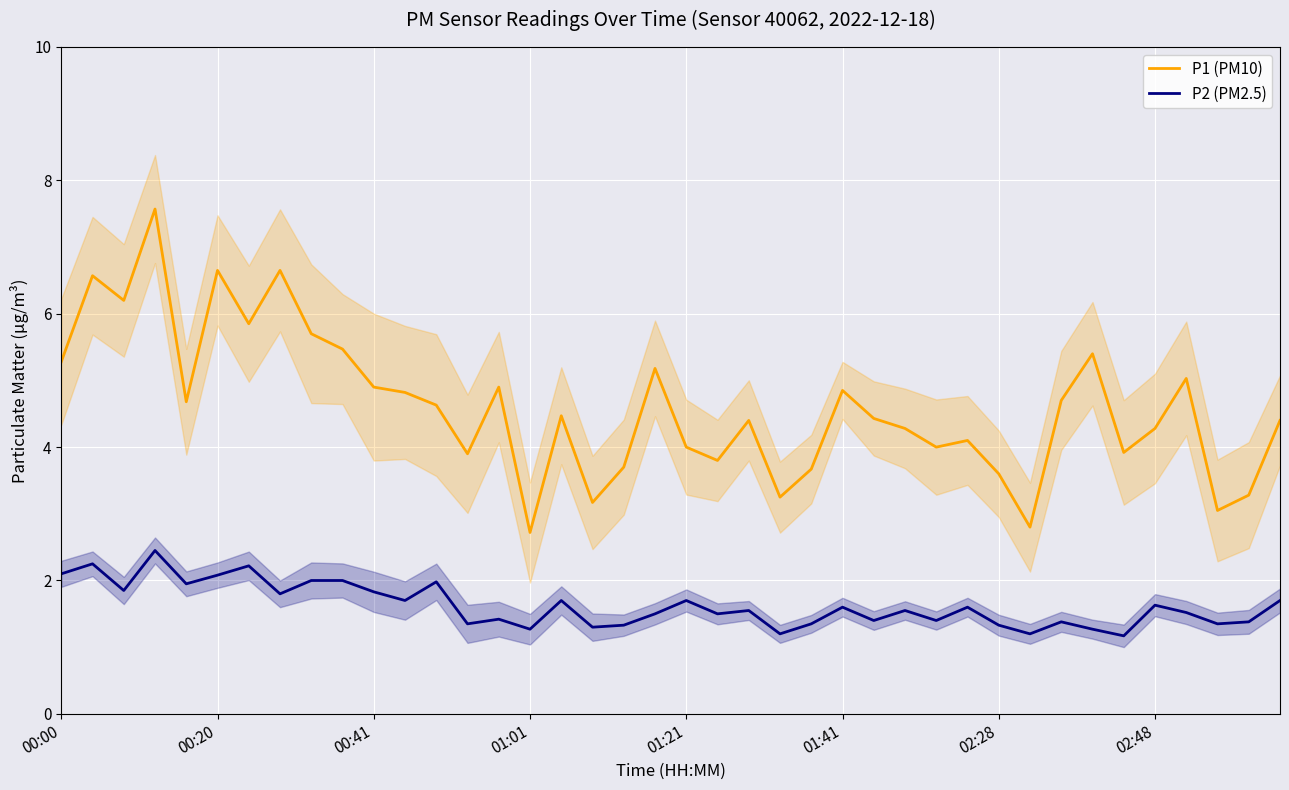

Reading right to left, what are all the values shown in this chart?

P1 (PM10): 4.4	3.3	3.0	5.0	4.3	3.9	5.4	4.7	2.8	3.6	4.1	4.0	4.3	4.4	4.8	3.7	3.2	4.4	3.8	4.0	5.2	3.7	3.2	4.5	2.7	4.9	3.9	4.6	4.8	4.9	5.5	5.7	6.7	5.8	6.7	4.7	7.6	6.2	6.6	5.3
P2 (PM2.5): 1.7	1.4	1.4	1.5	1.6	1.2	1.3	1.4	1.2	1.3	1.6	1.4	1.6	1.4	1.6	1.4	1.2	1.6	1.5	1.7	1.5	1.3	1.3	1.7	1.3	1.4	1.4	2.0	1.7	1.8	2.0	2.0	1.8	2.2	2.1	1.9	2.5	1.9	2.2	2.1